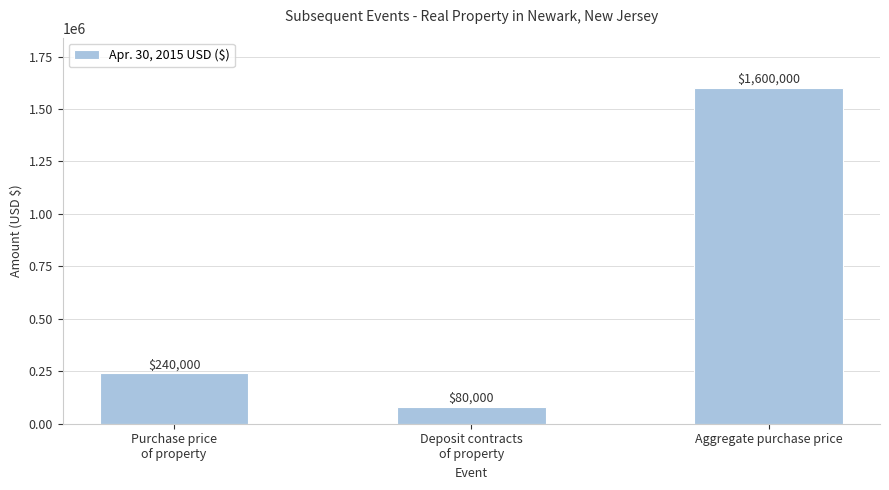

Approximately how many times larger is the value at Deposit contracts
of property compared to Purchase price
of property?

0.3